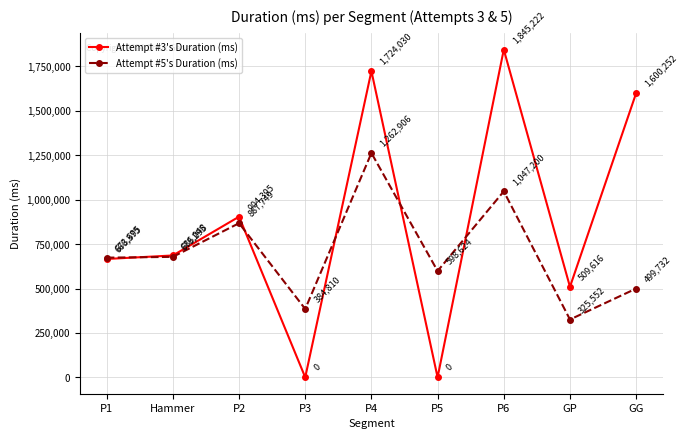

At which category does Attempt #3's Duration (ms) reach its first local peak?

P2